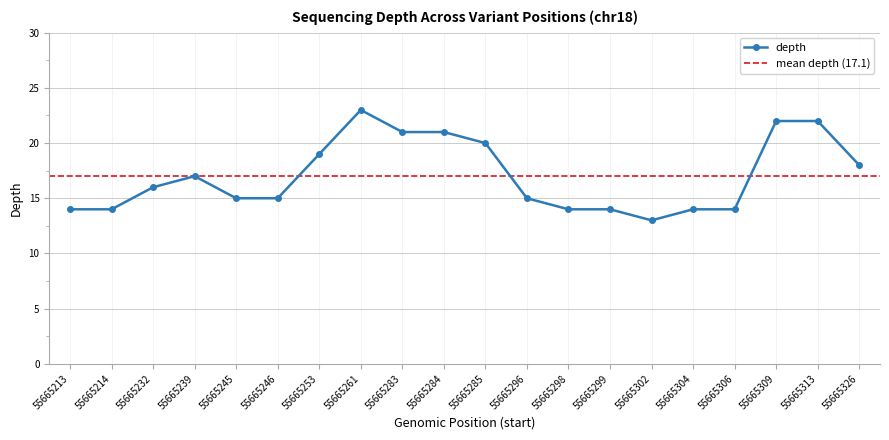

Between 55665214 and 55665306, which is larger?

55665214